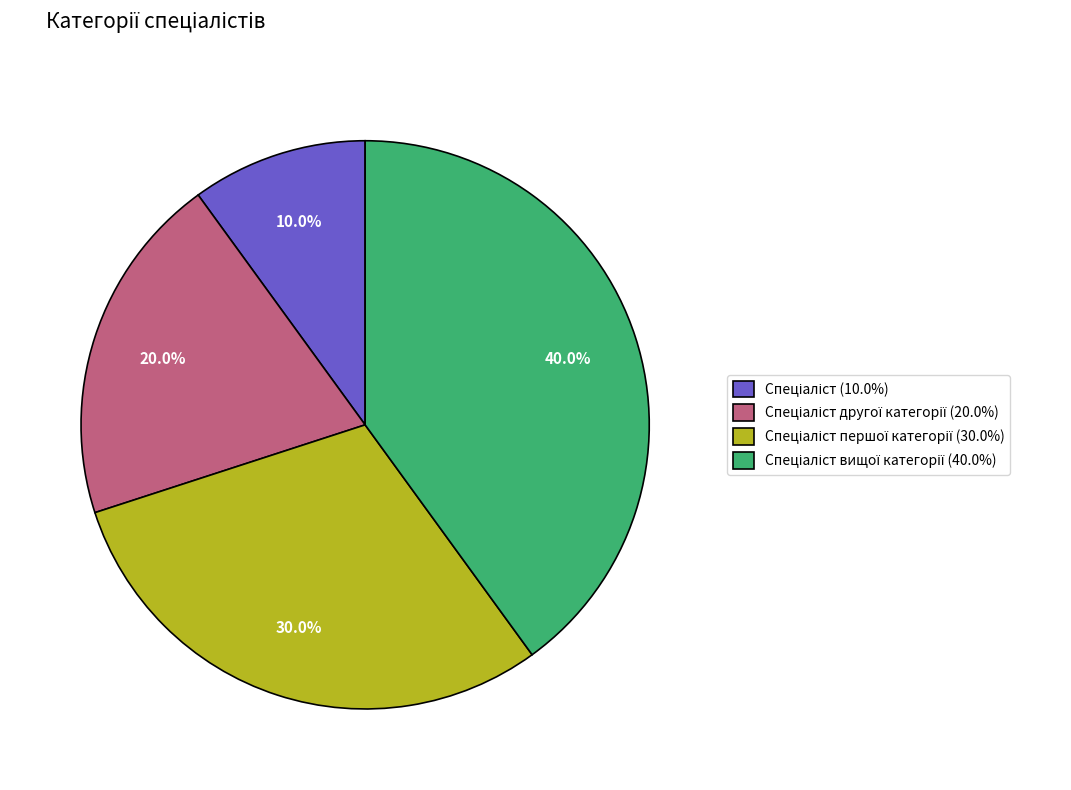

To the nearest percent, what is the difference between the largest and smallest slice percentages?

30%